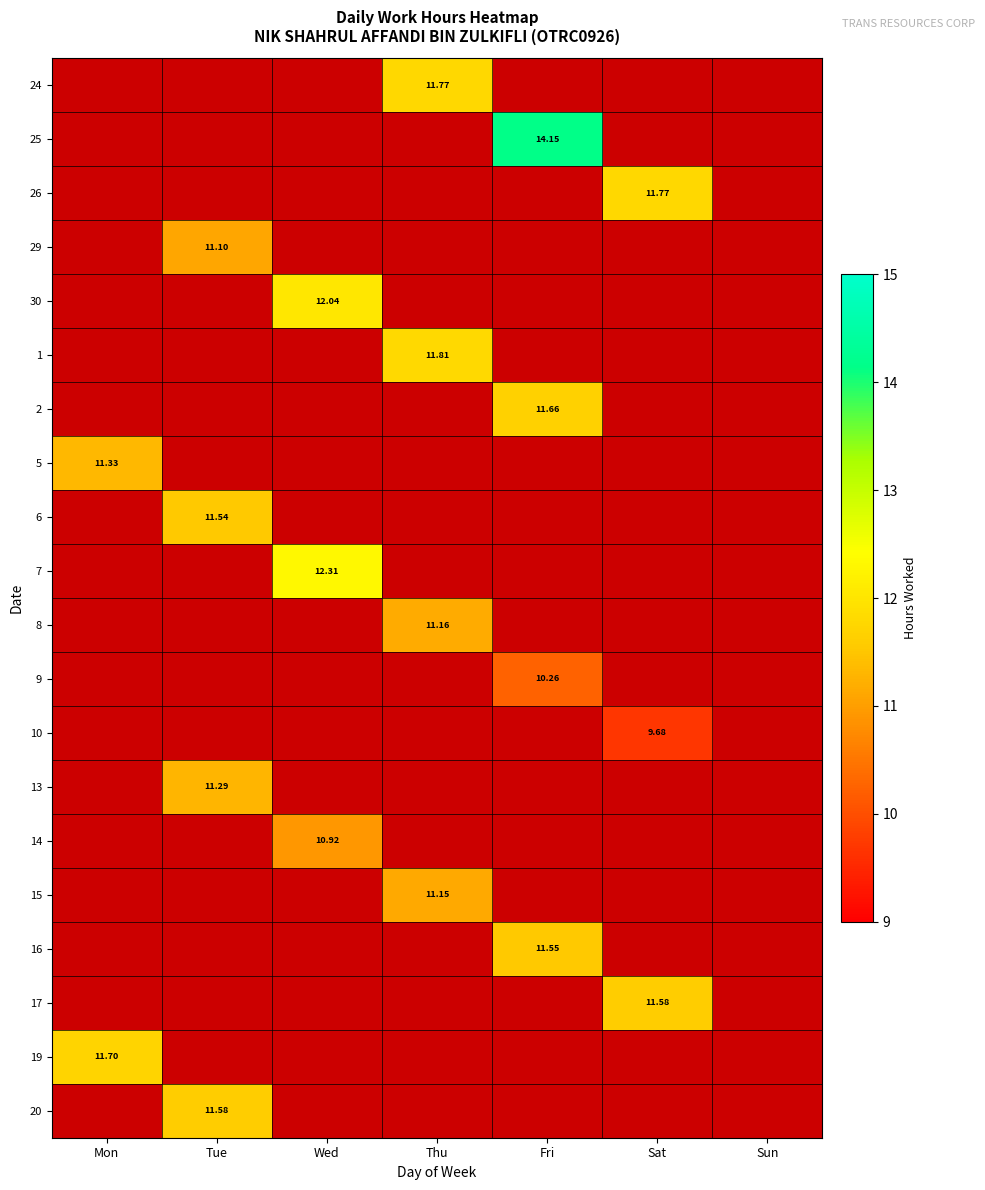

How many series are shown in this chart?

20